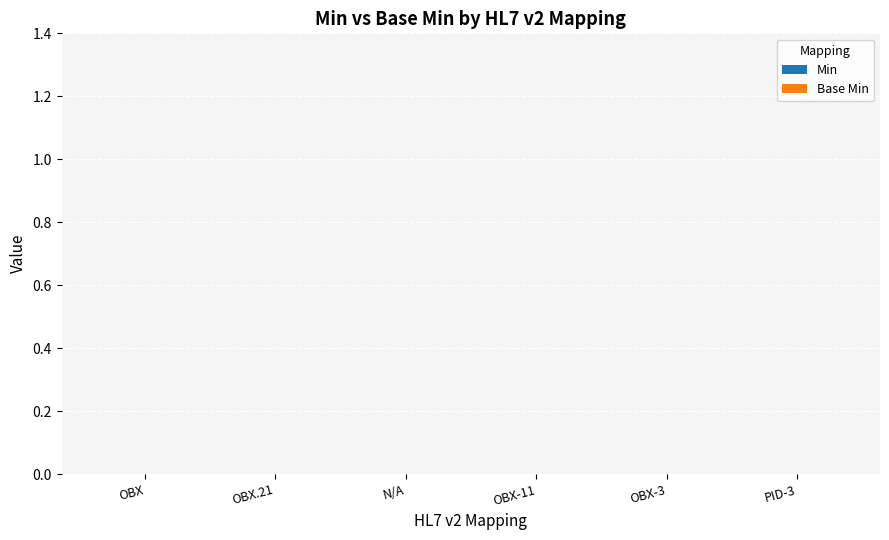

Which has a higher value, OBX-3 or OBX-11?

OBX-3